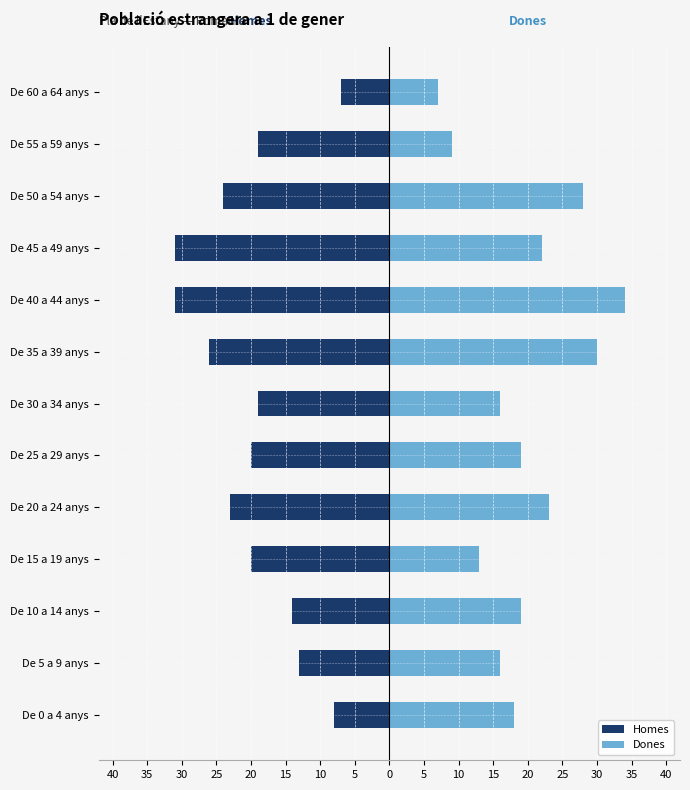

Which series has the widest spread of values?

Dones